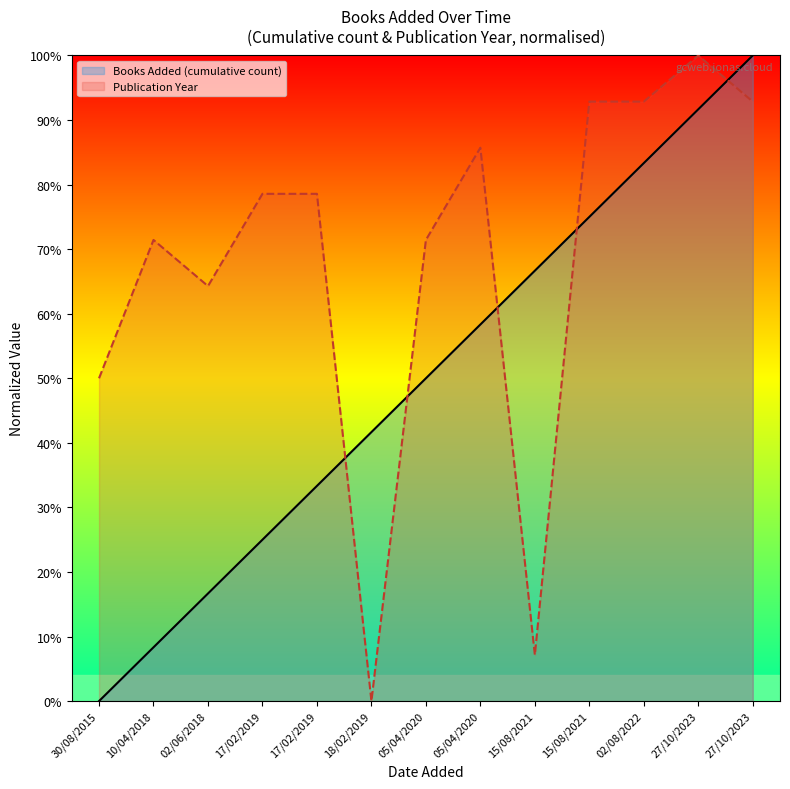

What value does the Books Added (cumulative count) series have at 05/04/2020?

58.3